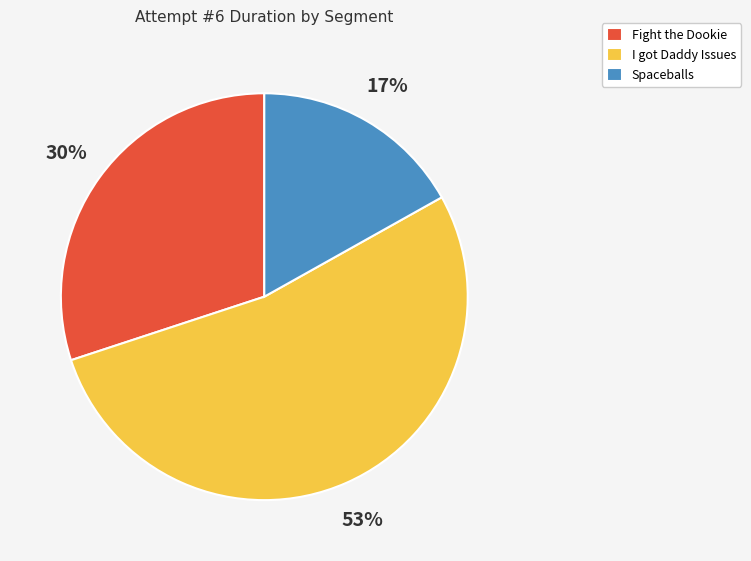

The Fight the Dookie slice represents 16% of the pie. True or false?

False